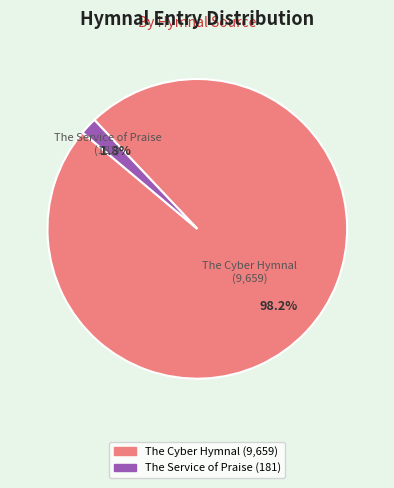

What is the largest slice in the pie chart?

The Cyber Hymnal